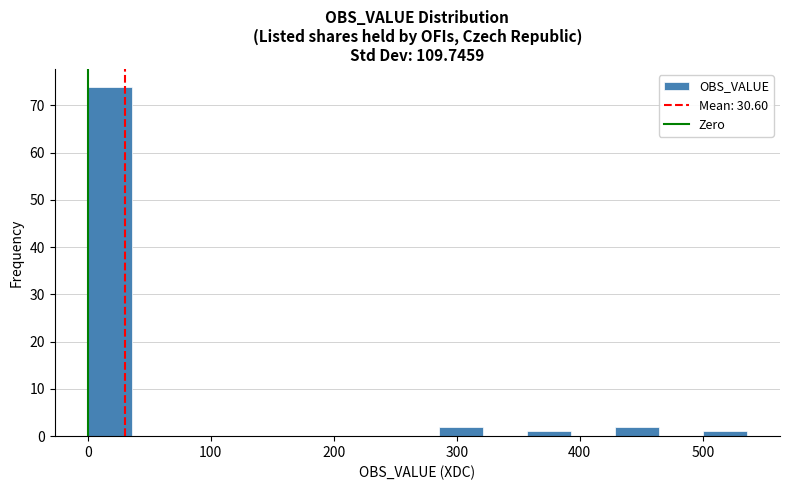

Read against the x-axis, roughly where is the centre of the tallest bar?

20